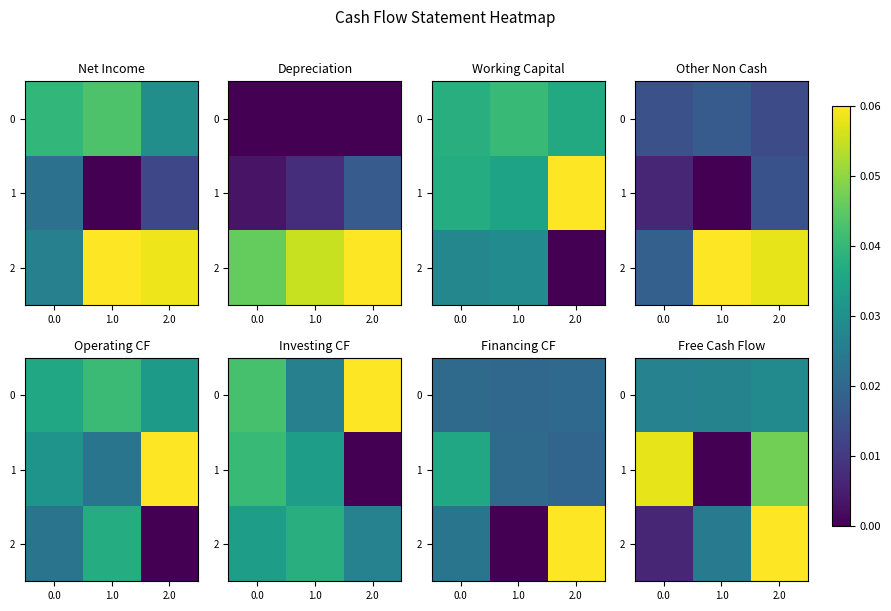

Between 1.0 and 2.0, which series saw the biggest shift?

1